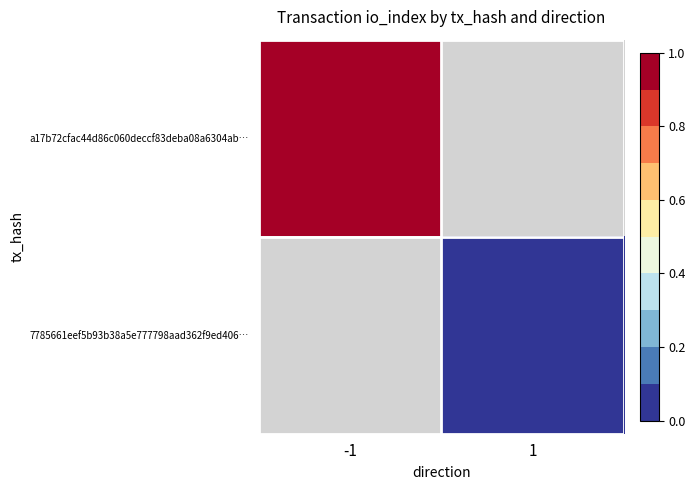

Is the value of a17b72cfac44d86c060deccf83deba08a6304ab… at 1 greater than the value of 7785661eef5b93b38a5e777798aad362f9ed406… at -1?

No